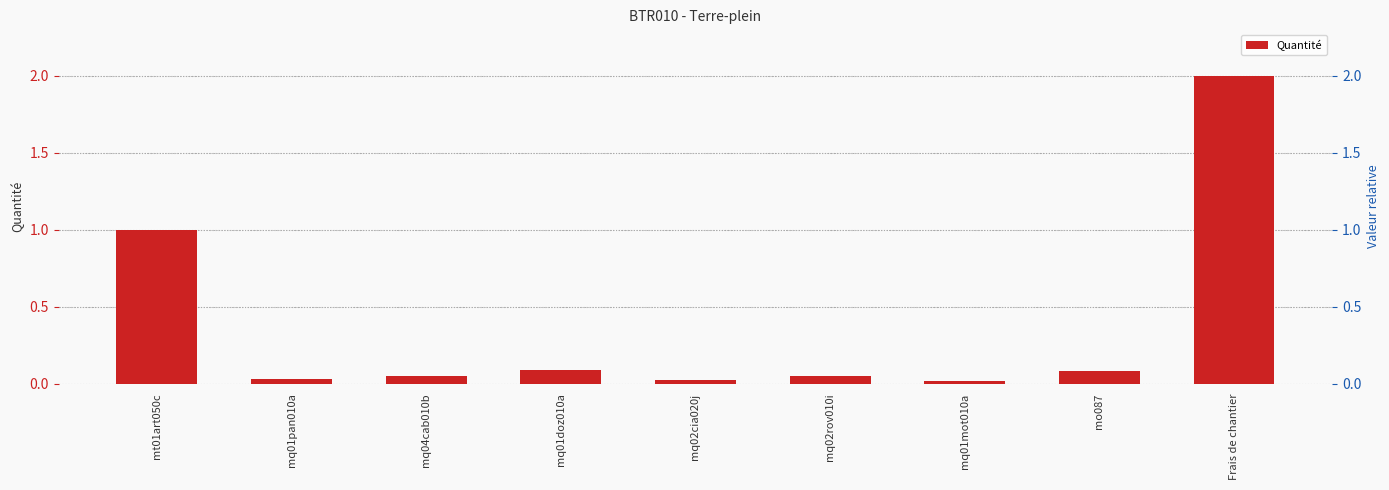

At which category does the chart reach its minimum across all series?

mq01mot010a